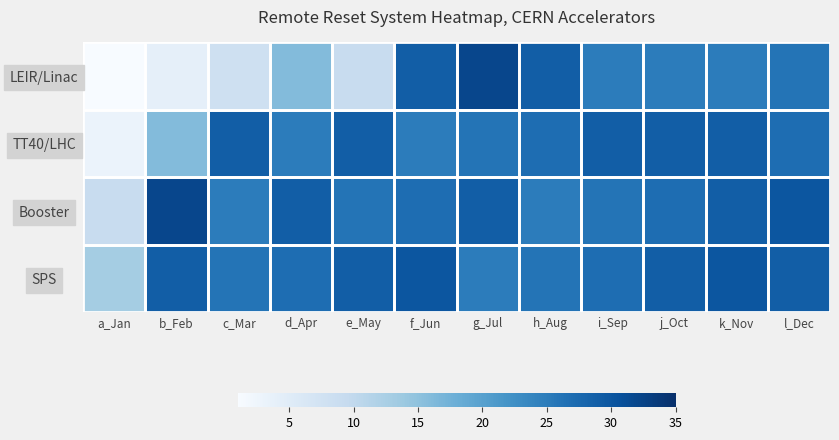

What is the maximum value shown in the chart?

32